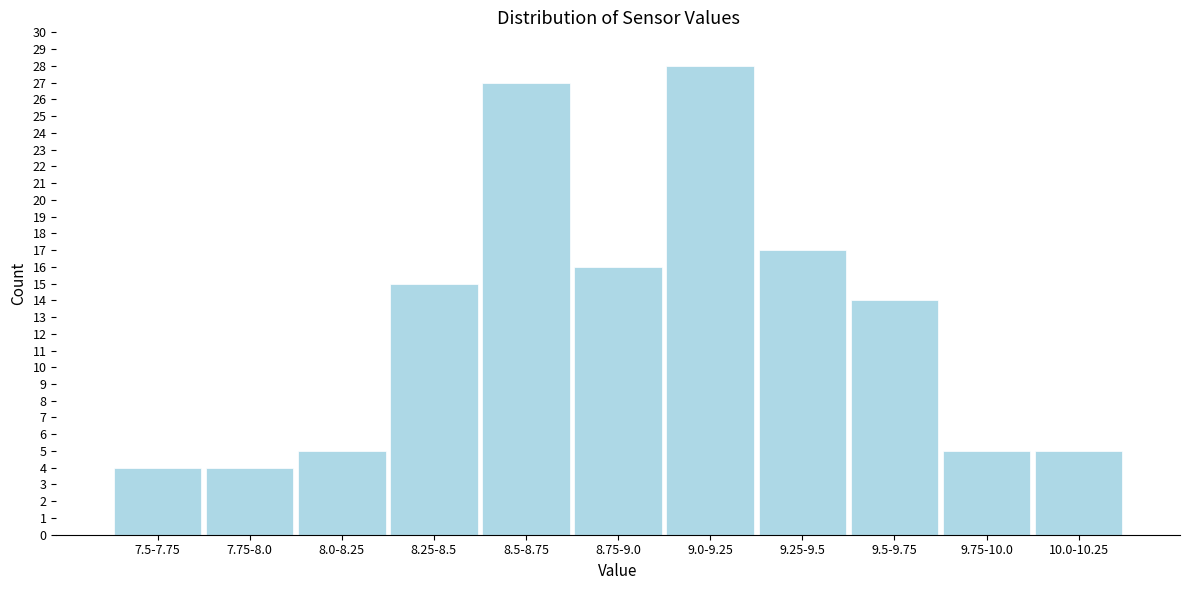

Reading left to right, what are all the values shown in this chart?

7.5-7.75=4	7.75-8.0=4	8.0-8.25=5	8.25-8.5=15	8.5-8.75=27	8.75-9.0=16	9.0-9.25=28	9.25-9.5=17	9.5-9.75=14	9.75-10.0=5	10.0-10.25=5